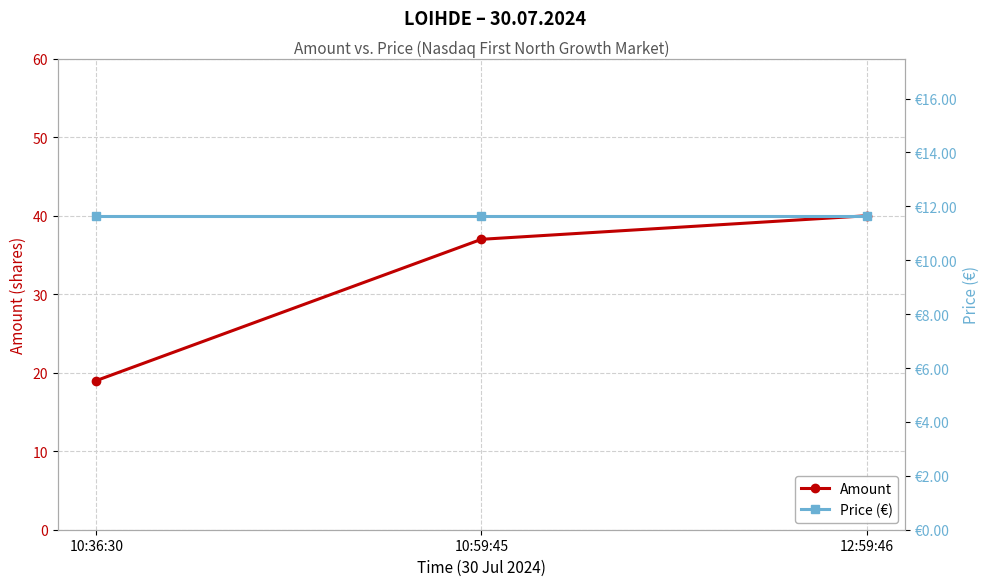

What is the difference between the Amount values at 10:59:45 and 12:59:46?

3